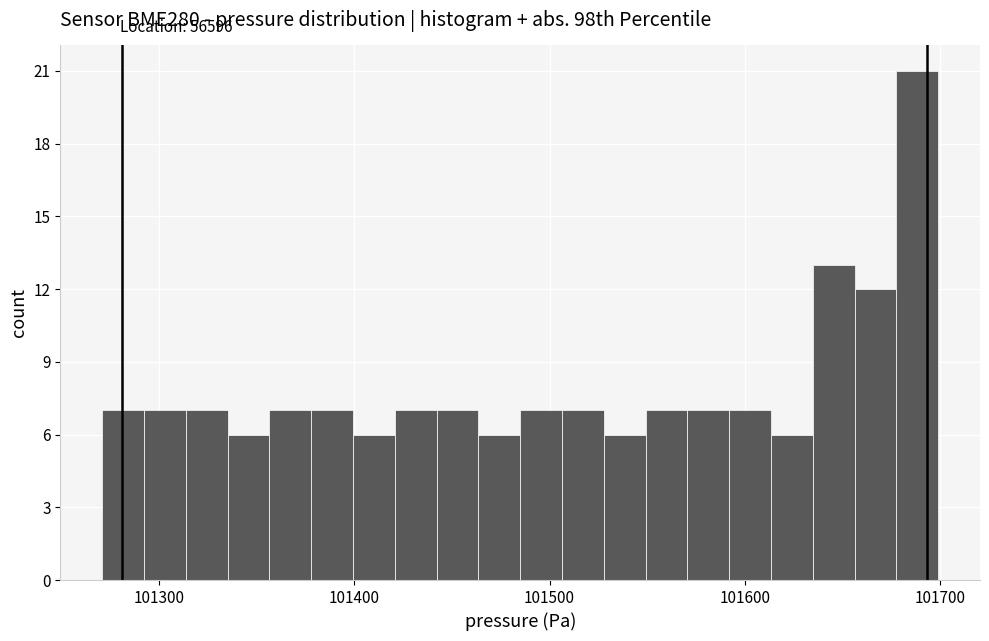

Read against the x-axis, roughly where is the centre of the tallest bar?

101690